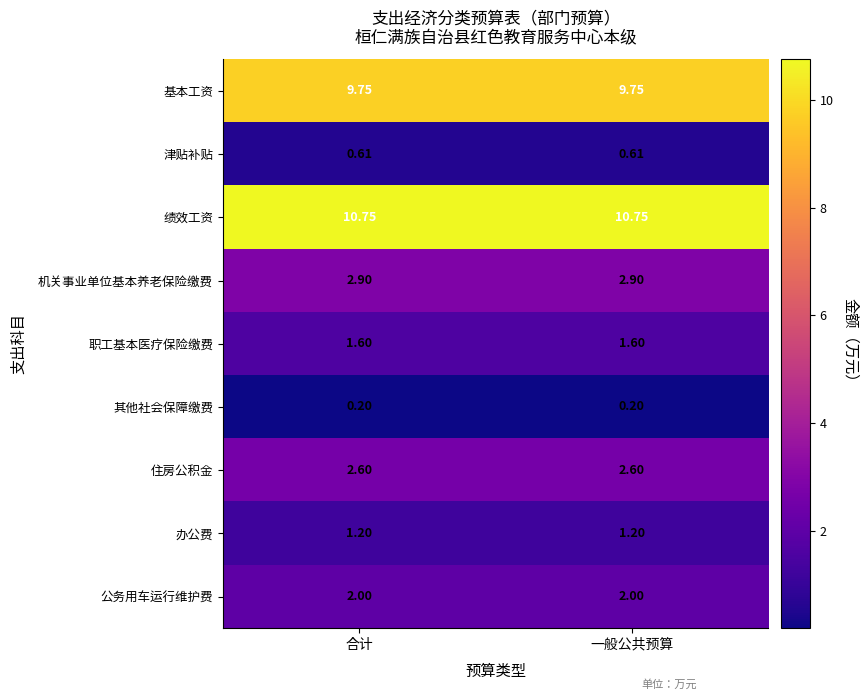

At 一般公共预算, list the series in order from largest to smallest.

绩效工资, 基本工资, 机关事业单位基本养老保险缴费, 住房公积金, 公务用车运行维护费, 职工基本医疗保险缴费, 办公费, 津贴补贴, 其他社会保障缴费